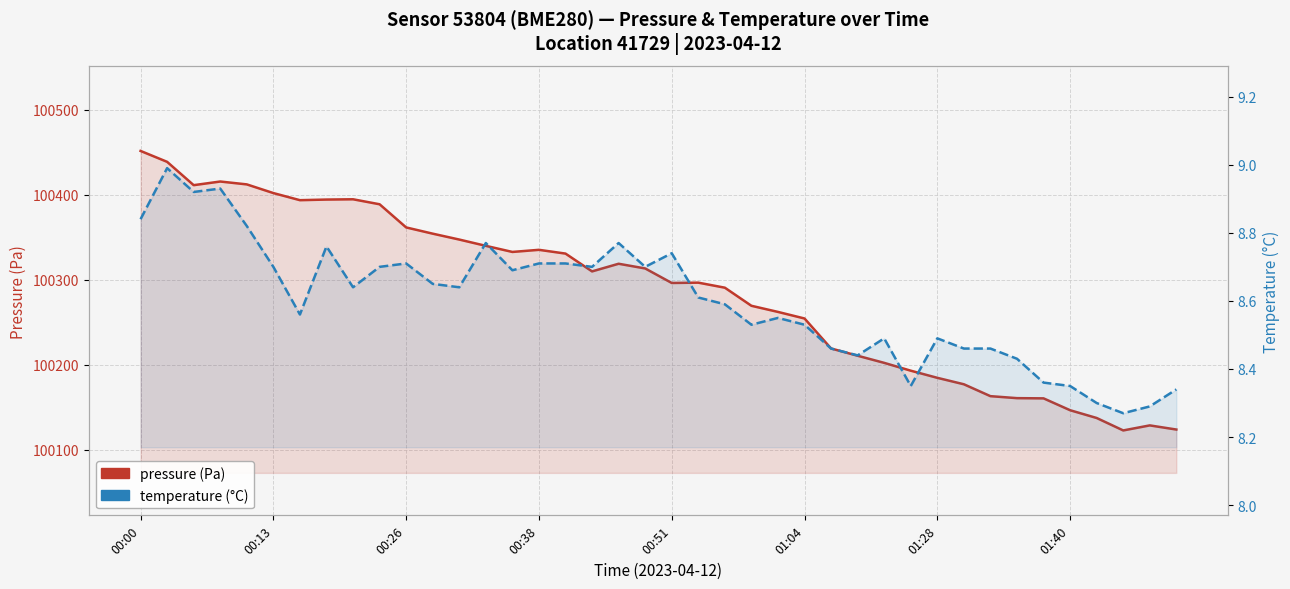

How many lines are shown in the chart?

2